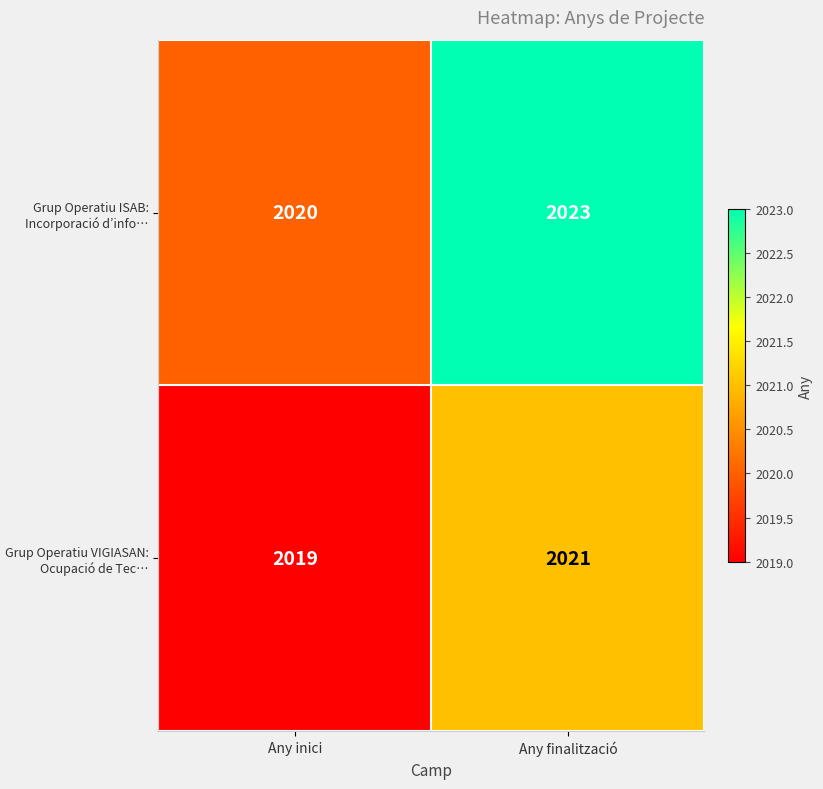

What is the greatest value displayed?

2023